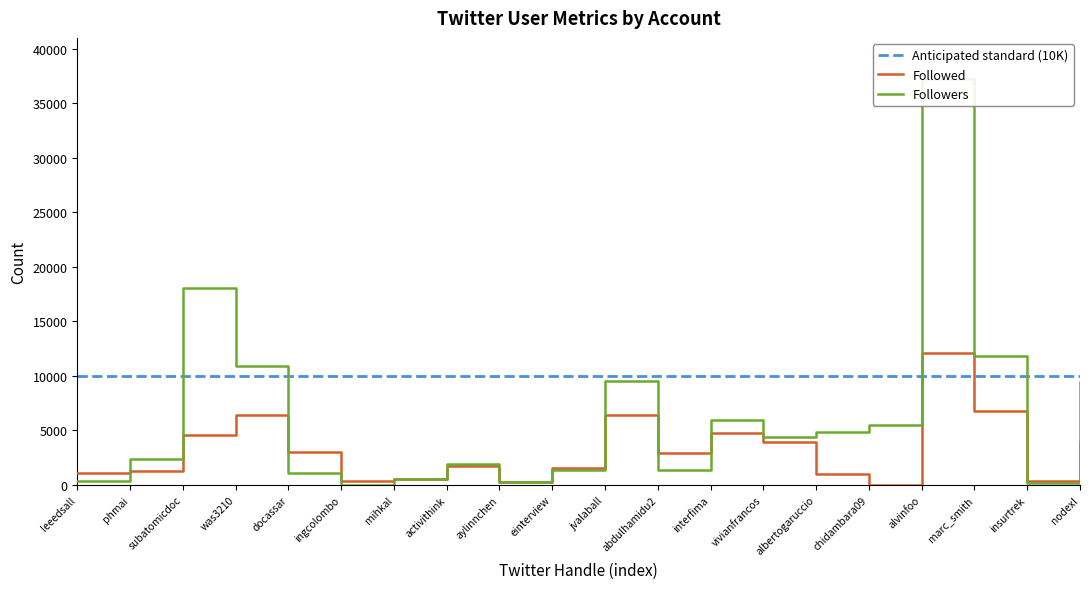

How many values in the Followed series exceed 2925?

9